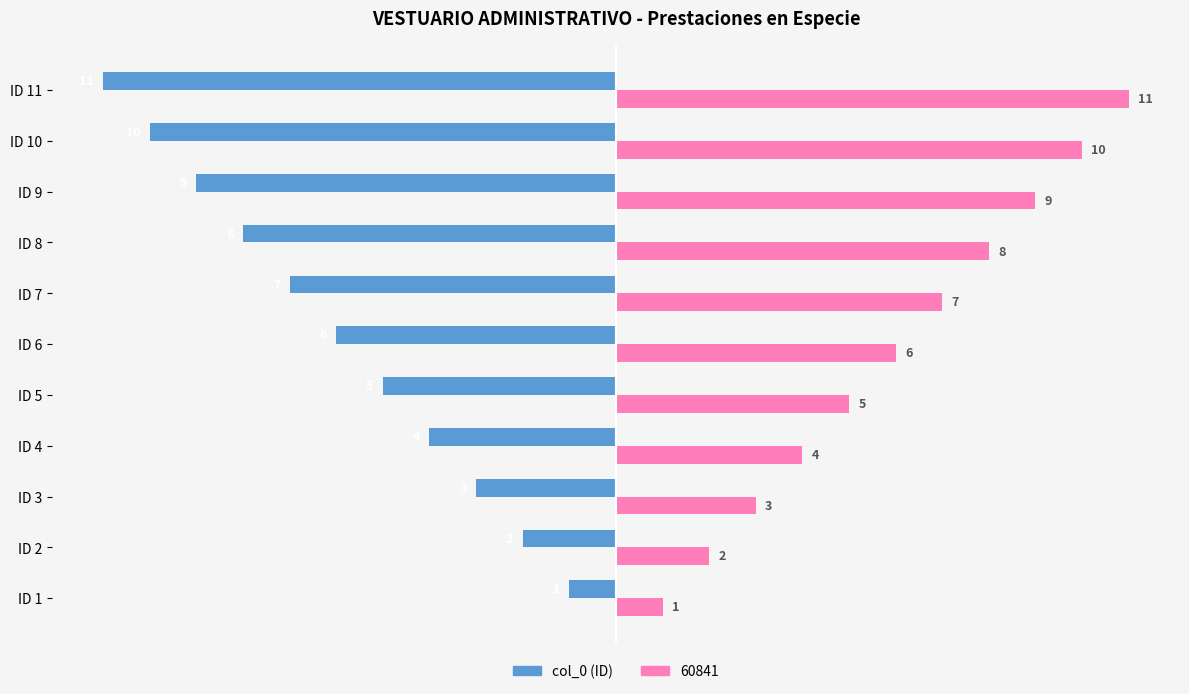

Read the 60841 value at ID 4, to the nearest 5.

5